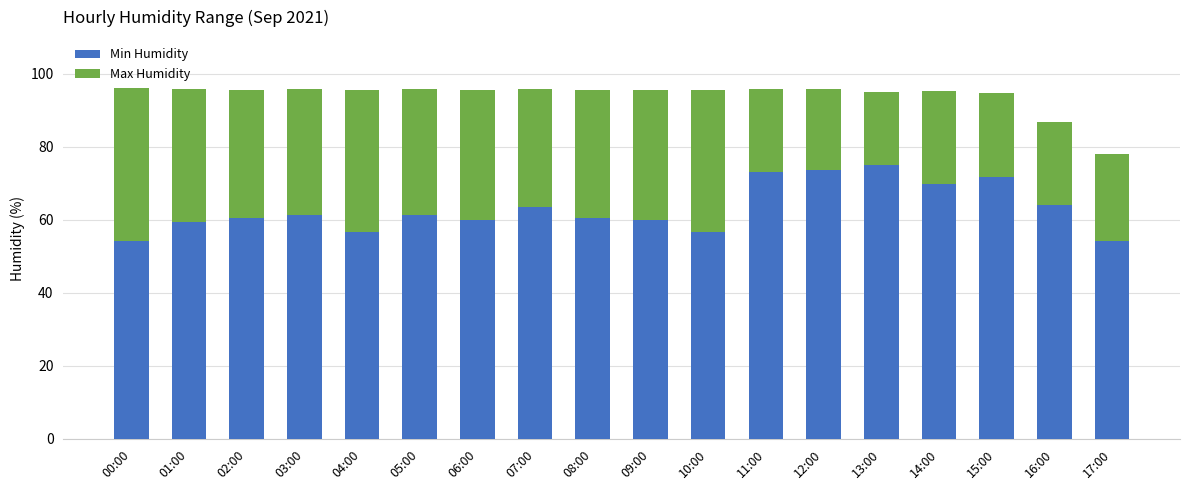

True or false: Min Humidity has a value of 12.6 at 04:00.

False